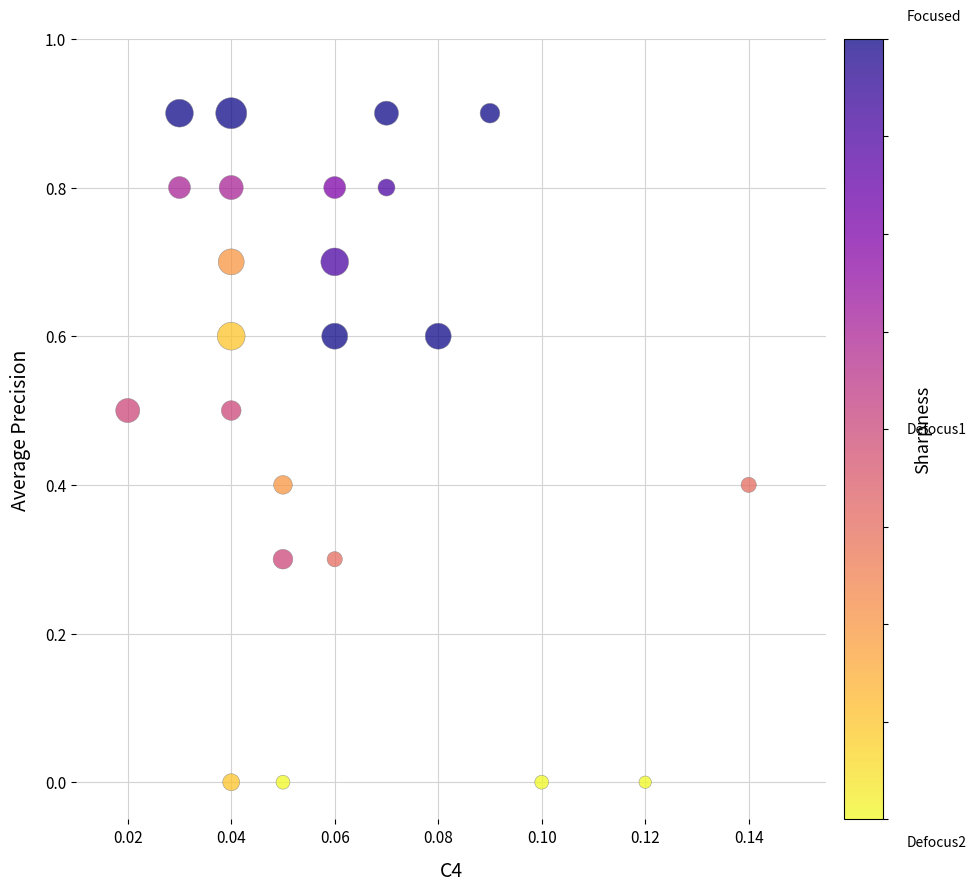

What is the range of Y values (max minus min)?

0.9